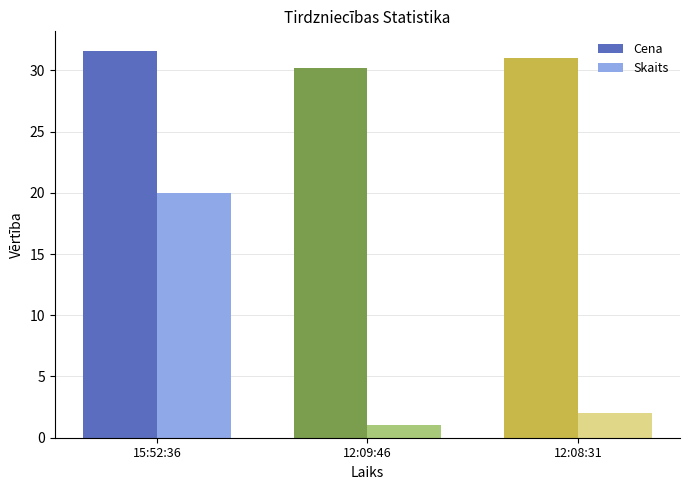

At which category does the chart reach its minimum across all series?

12:09:46